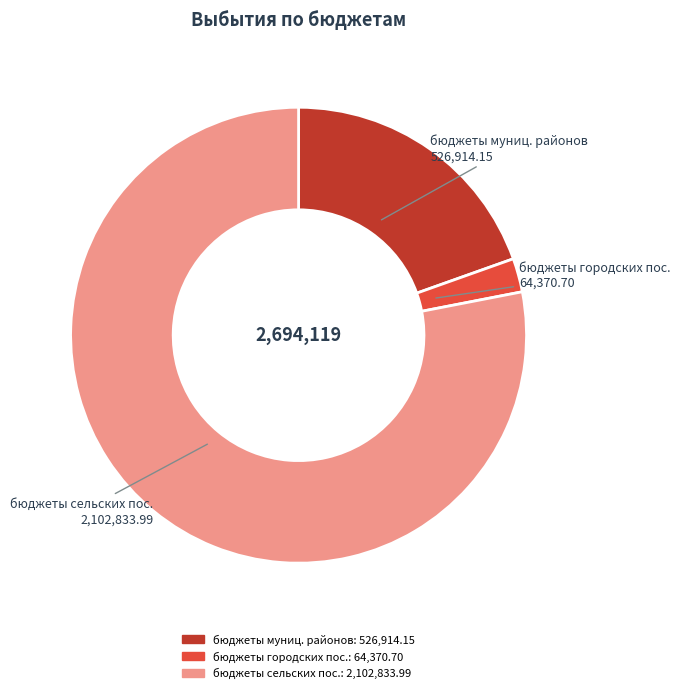

Is there any slice that represents more than half of the pie?

Yes